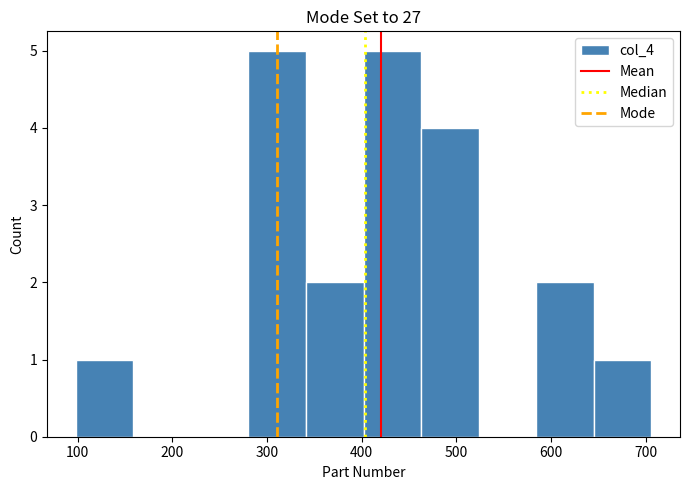

What is the height of the bar covering 340 to 400 on the x-axis? Neither the bar edges nor the heights are printed on the chart, so give them approximately, as read against the axes.

2